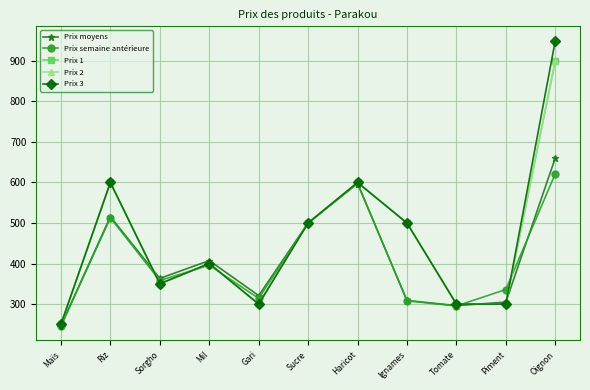

What is the total value across all series at Oignon?

4032.2